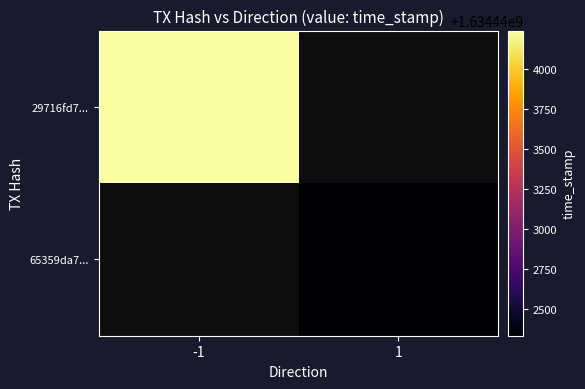

The value of 65359da7... at 1 is 488889090.8. True or false?

False